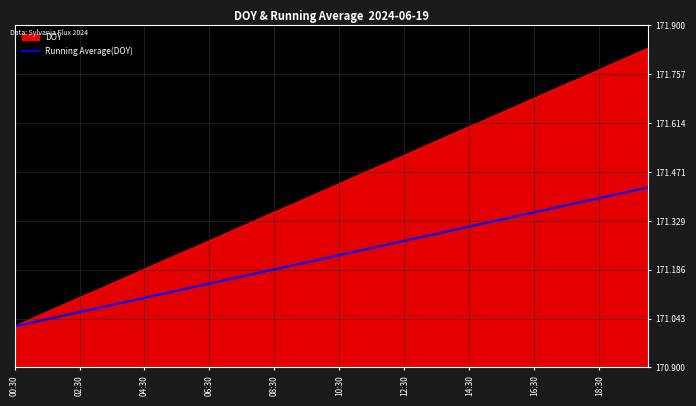

How many lines are shown in the chart?

2